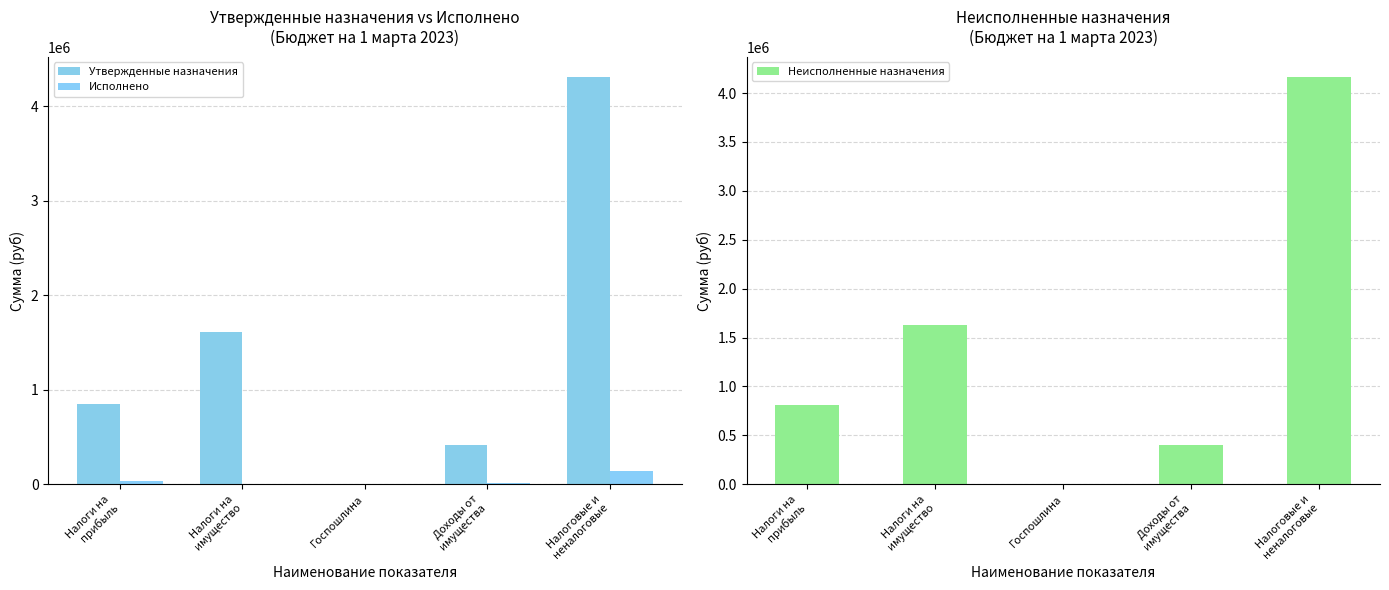

Reading left to right, extract all data points from this chart.

Утвержденные назначения: Налоги на
прибыль=846000.0	Налоги на
имущество=1607000.0	Госпошлина=6000.0	Доходы от
имущества=412000.0	Налоговые и
неналоговые=4307000.0
Исполнено: Налоги на
прибыль=34342.1	Налоги на
имущество=0.0	Госпошлина=400.0	Доходы от
имущества=14432.7	Налоговые и
неналоговые=143300.9
Неисполненные назначения: Налоги на
прибыль=811657.9	Налоги на
имущество=1632535.4	Госпошлина=5600.0	Доходы от
имущества=397567.3	Налоговые и
неналоговые=4163699.1